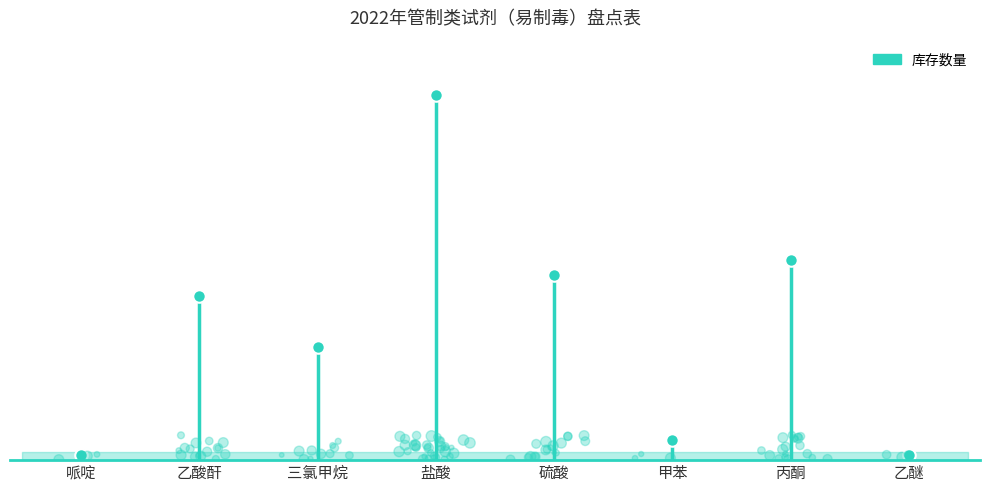

What is the change in value from 哌啶 to 乙酸酐?

+31